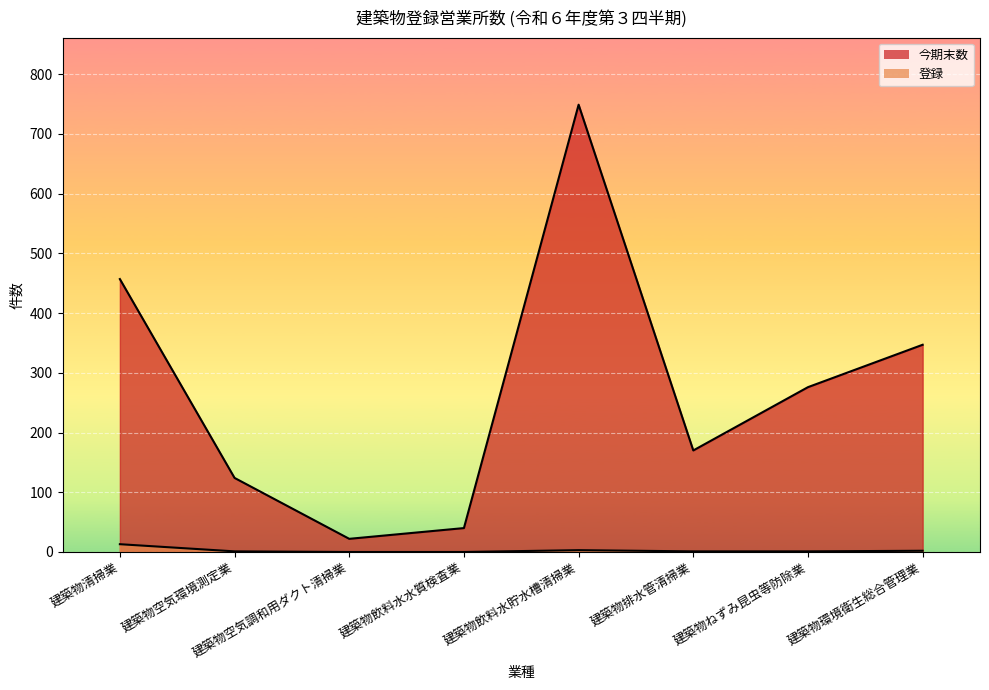

True or false: 登録 has more than 0 points higher than both neighbors.

True